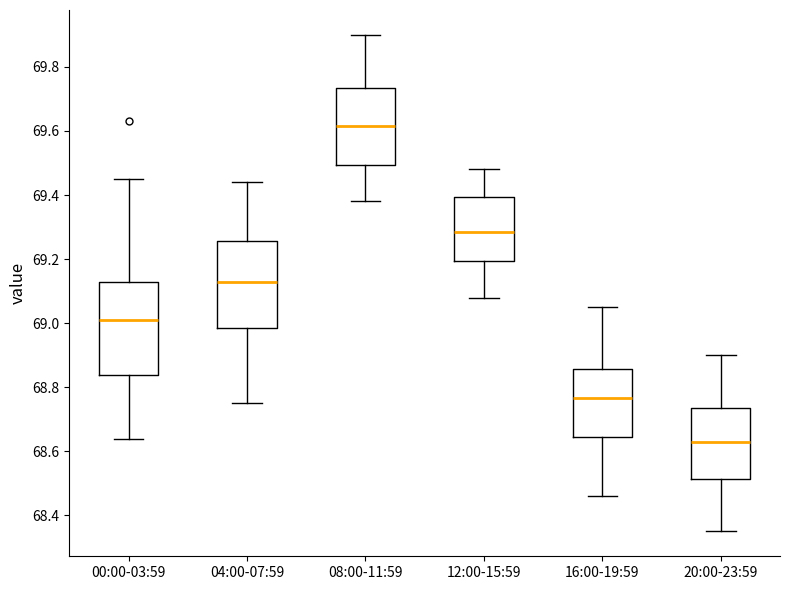

Reading left to right, transcribe this box plot: for each box, give where its median line is, the range the box spans, and where its two whiskers end, as read against the y-axis. The values are not printed on the chart, so give them approximately, as read against the axis.

00:00-03:59: median 69.02, box 68.84 to 69.14, whiskers 68.64 to 69.46
04:00-07:59: median 69.14, box 68.98 to 69.26, whiskers 68.76 to 69.44
08:00-11:59: median 69.62, box 69.50 to 69.74, whiskers 69.38 to 69.90
12:00-15:59: median 69.28, box 69.20 to 69.40, whiskers 69.08 to 69.48
16:00-19:59: median 68.76, box 68.64 to 68.86, whiskers 68.46 to 69.06
20:00-23:59: median 68.64, box 68.52 to 68.74, whiskers 68.36 to 68.90